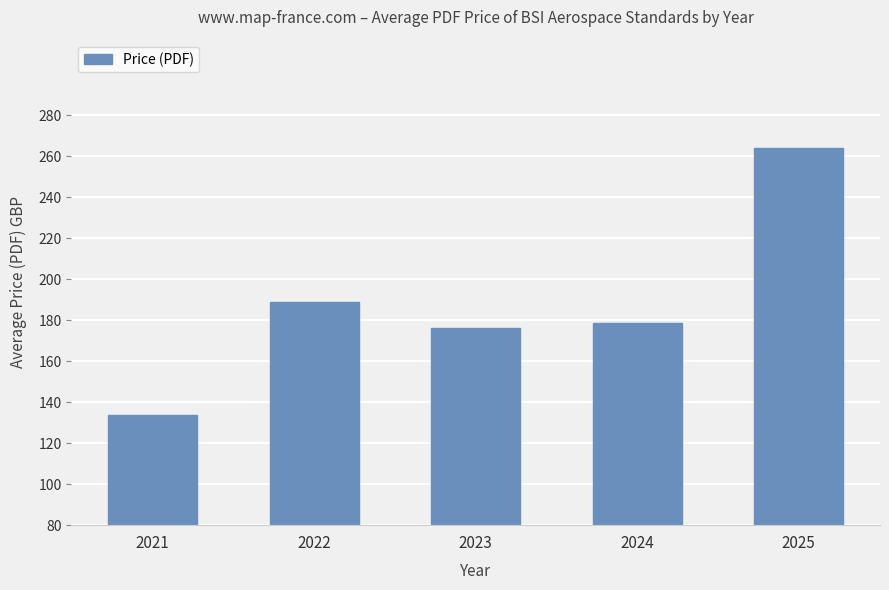

List the labels in order of value, largest first.

2025, 2022, 2024, 2023, 2021